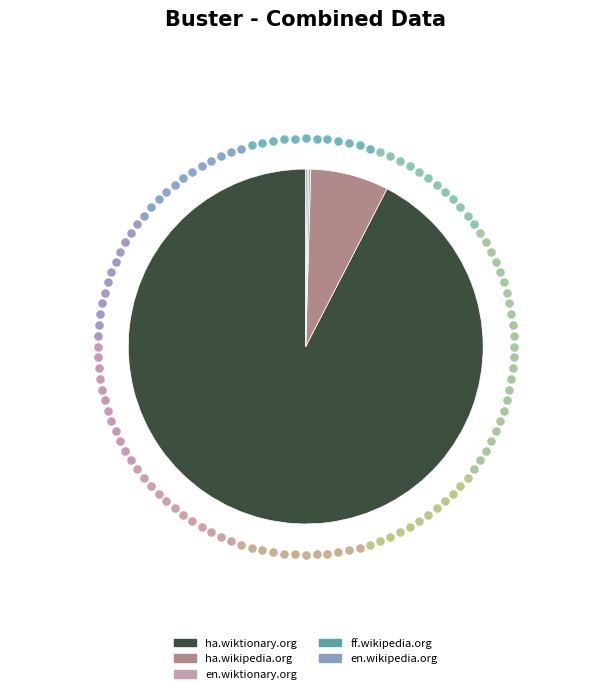

Rank the categories by value from highest to lowest.

ha.wiktionary.org, ha.wikipedia.org, en.wiktionary.org, ff.wikipedia.org, en.wikipedia.org